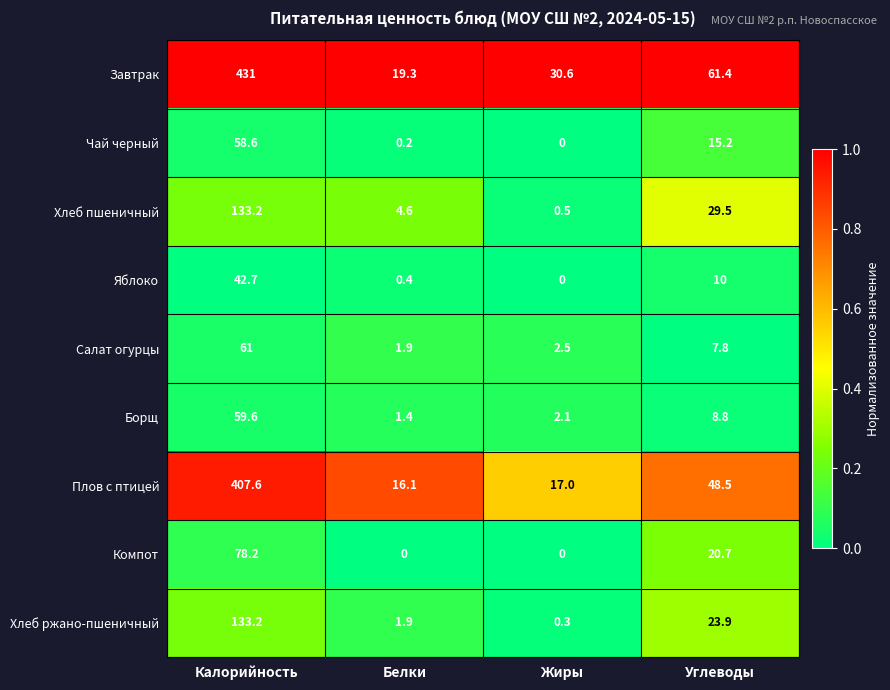

At how many categories does at least one series exceed 0?

4